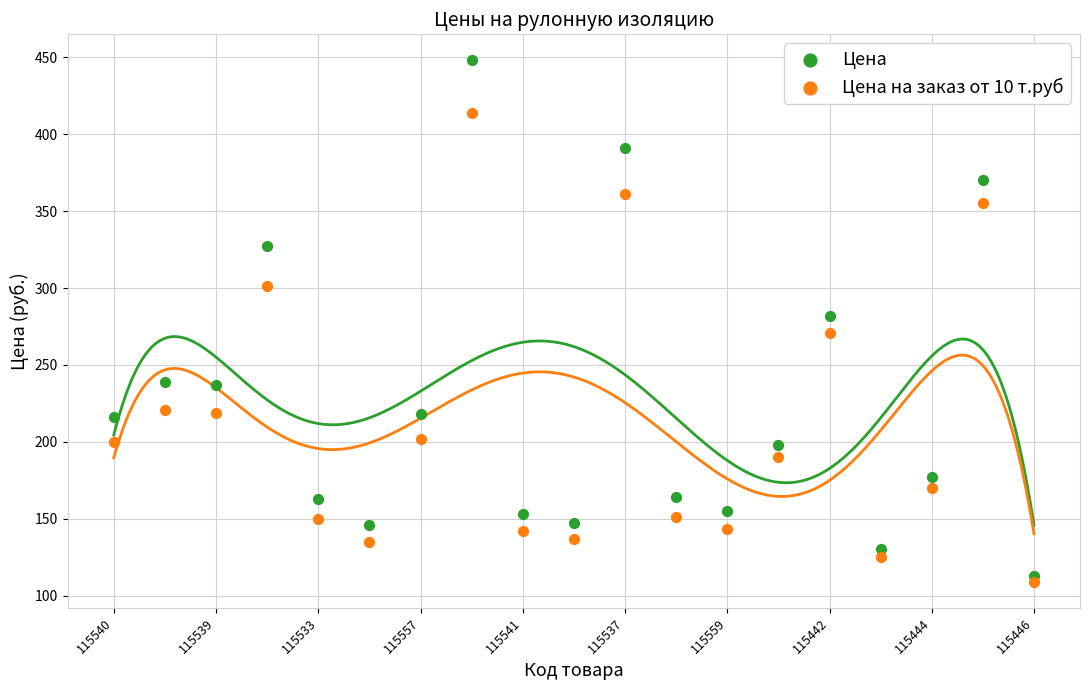

What are all the series names shown in the legend?

Цена, Цена на заказ от 10 т.руб